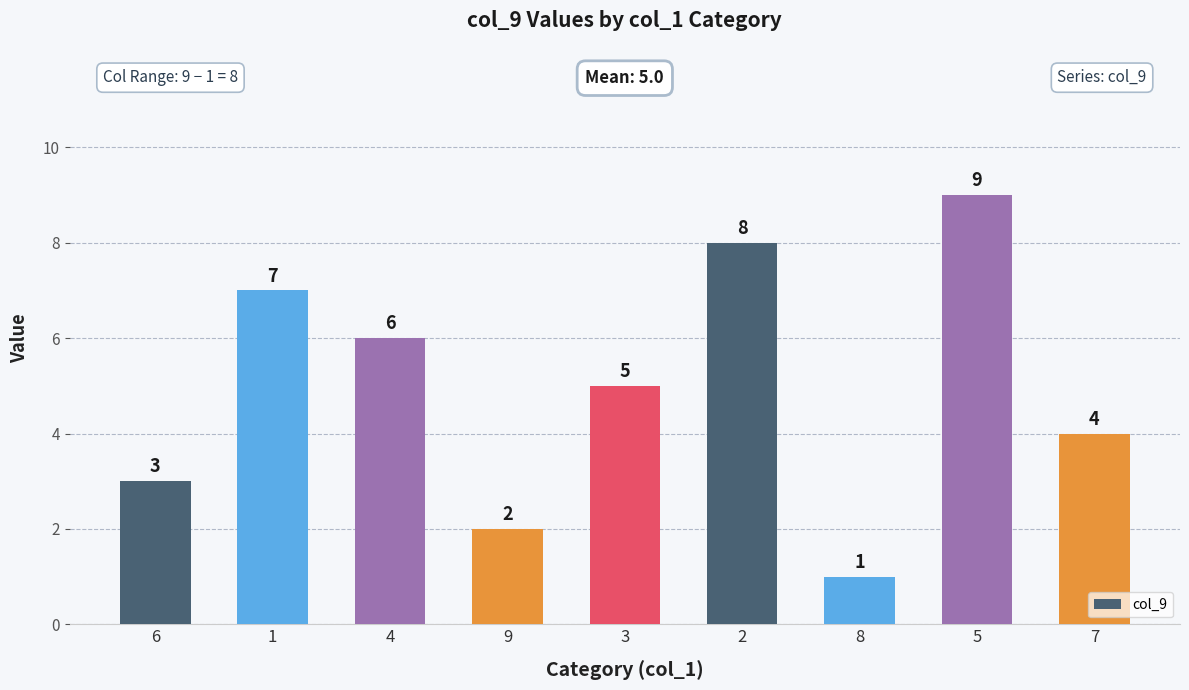

Which category has the highest value across all series?

5